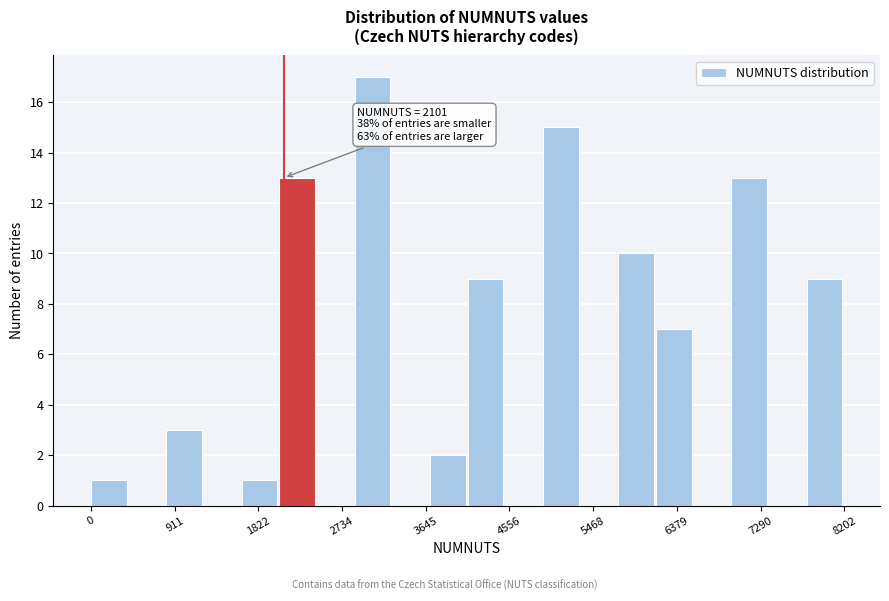

Over which range of the x-axis is the bar tallest?

2900 to 3300